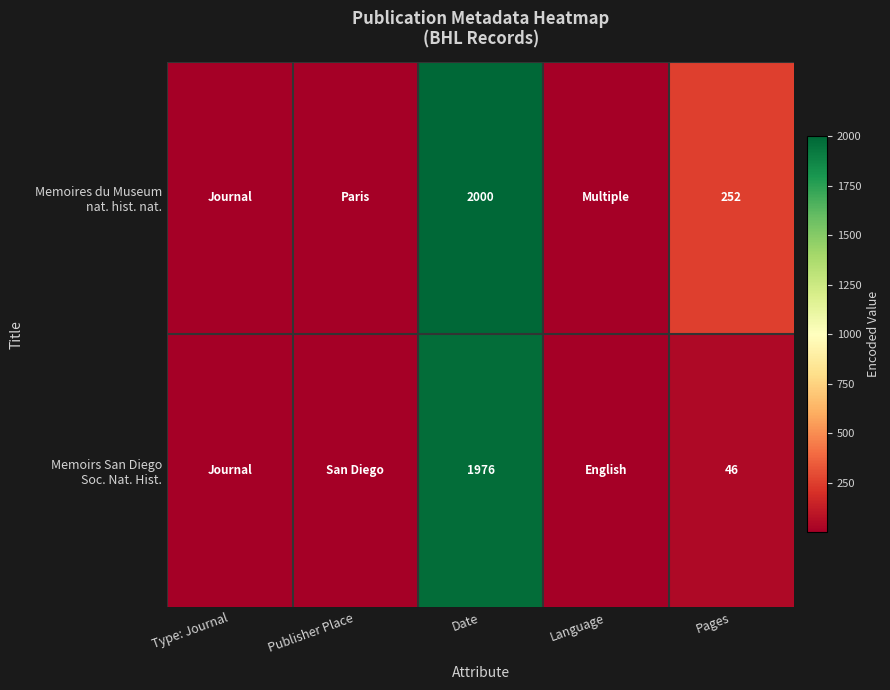

How many series are shown in this chart?

2